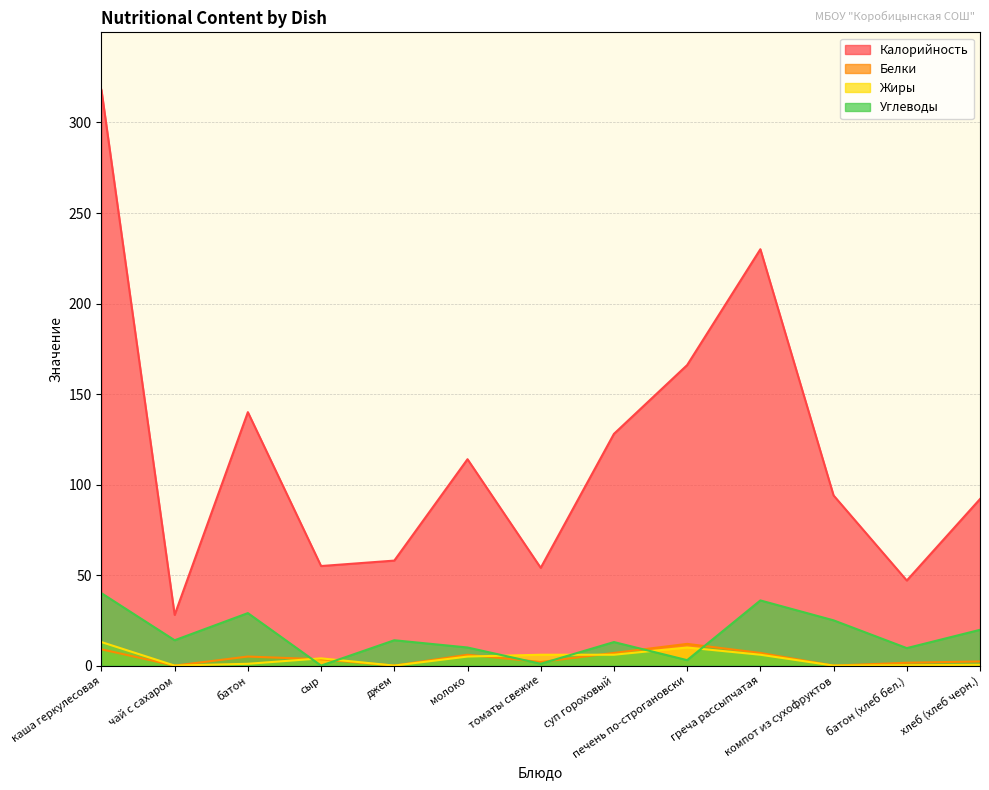

Reading right to left, extract all data points from this chart.

Калорийность: хлеб (хлеб черн.)=92.0	батон (хлеб бел.)=47.0	компот из сухофруктов=94.0	греча рассыпчатая=230.0	печень по-строгановски=166.0	суп гороховый=128.0	томаты свежие=54.0	молоко=114.0	джем=58.0	сыр=55.0	батон=140.0	чай с сахаром=28.0	каша геркулесовая=318.0
Белки: хлеб (хлеб черн.)=2.3	батон (хлеб бел.)=1.6	компот из сухофруктов=0.0	греча рассыпчатая=7.0	печень по-строгановски=12.0	суп гороховый=7.0	томаты свежие=2.0	молоко=6.0	джем=0.0	сыр=3.5	батон=5.0	чай с сахаром=0.0	каша геркулесовая=9.0
Жиры: хлеб (хлеб черн.)=0.4	батон (хлеб бел.)=0.2	компот из сухофруктов=0.0	греча рассыпчатая=6.0	печень по-строгановски=10.0	суп гороховый=6.0	томаты свежие=6.0	молоко=5.0	джем=0.0	сыр=4.0	батон=1.0	чай с сахаром=0.0	каша геркулесовая=13.0
Углеводы: хлеб (хлеб черн.)=19.8	батон (хлеб бел.)=9.7	компот из сухофруктов=25.0	греча рассыпчатая=36.0	печень по-строгановски=3.0	суп гороховый=13.0	томаты свежие=1.0	молоко=10.0	джем=14.0	сыр=0.0	батон=29.0	чай с сахаром=14.0	каша геркулесовая=40.0